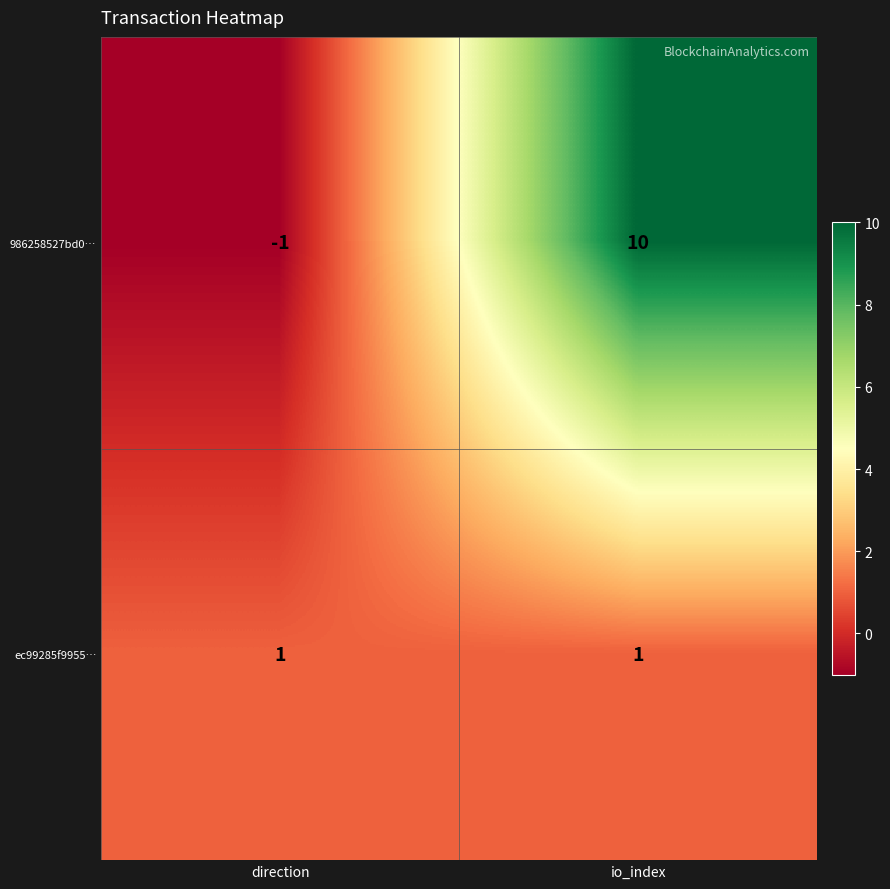

The value of 986258527bd0… at io_index is 15. True or false?

False